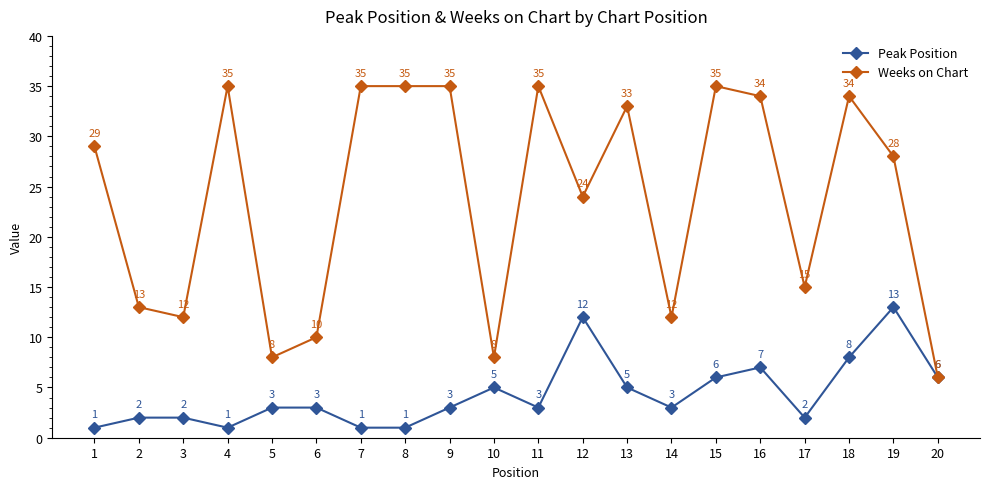

Reading right to left, transcribe all the data shown in this chart.

Peak Position: 20=6	19=13	18=8	17=2	16=7	15=6	14=3	13=5	12=12	11=3	10=5	9=3	8=1	7=1	6=3	5=3	4=1	3=2	2=2	1=1
Weeks on Chart: 20=6	19=28	18=34	17=15	16=34	15=35	14=12	13=33	12=24	11=35	10=8	9=35	8=35	7=35	6=10	5=8	4=35	3=12	2=13	1=29